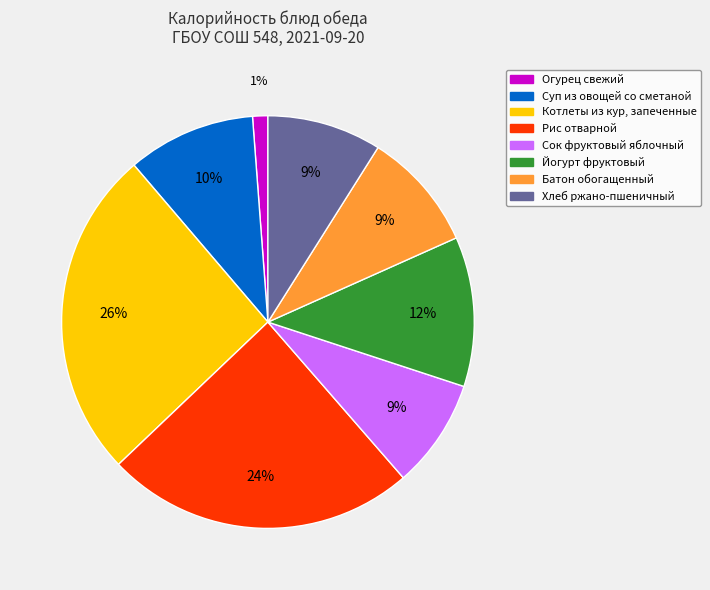

True or false: Хлеб ржано-пшеничный accounts for 9% of the total.

True